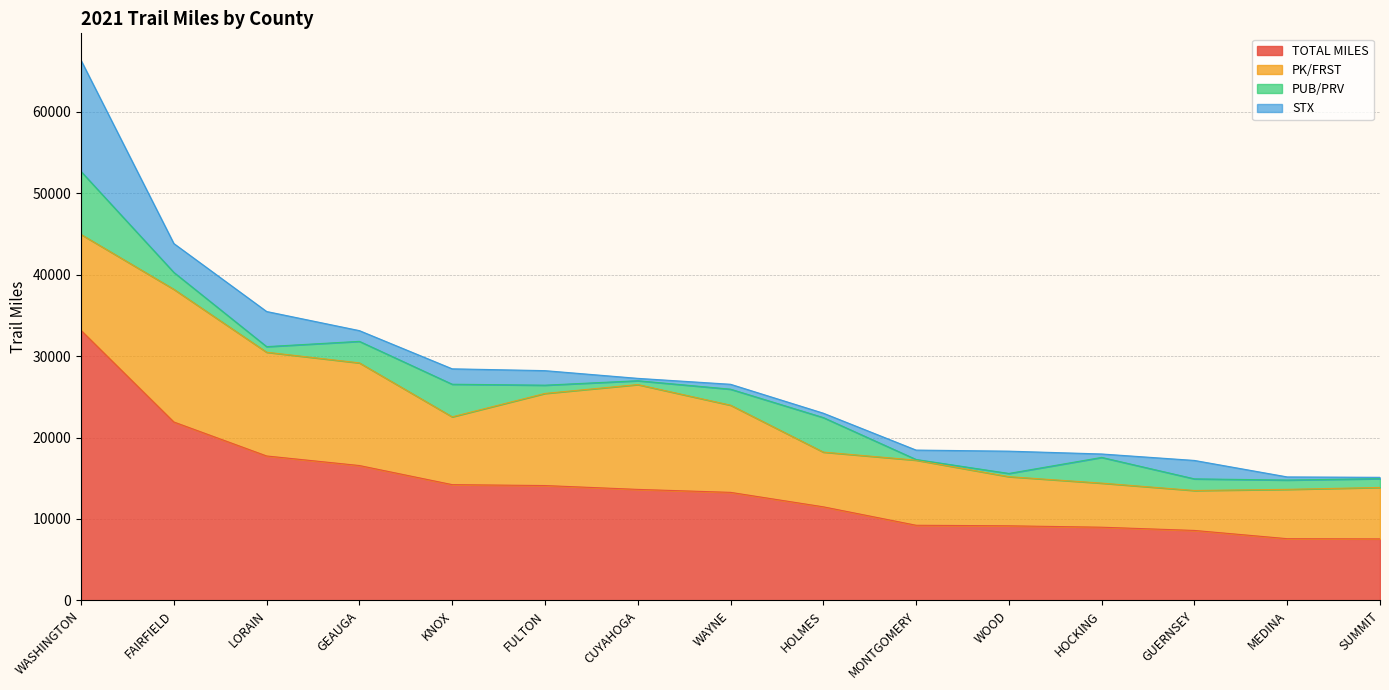

Reading left to right, what are all the values shown in this chart?

TOTAL MILES: 33146	21905	17734	16560	14216	14104	13631	13268	11493	9229	9163	8990	8593	7582	7557
PK/FRST: 11777	16287	12733	12600	8322	11307	12867	10700	6717	7991	6032	5411	4903	6055	6314
PUB/PRV: 7731	2073	688	2642	4002	1012	471	1964	4237	82	394	3157	1428	1143	1077
STX: 13638	3545	4313	1318	1892	1785	293	604	539	1156	2737	422	2262	384	166